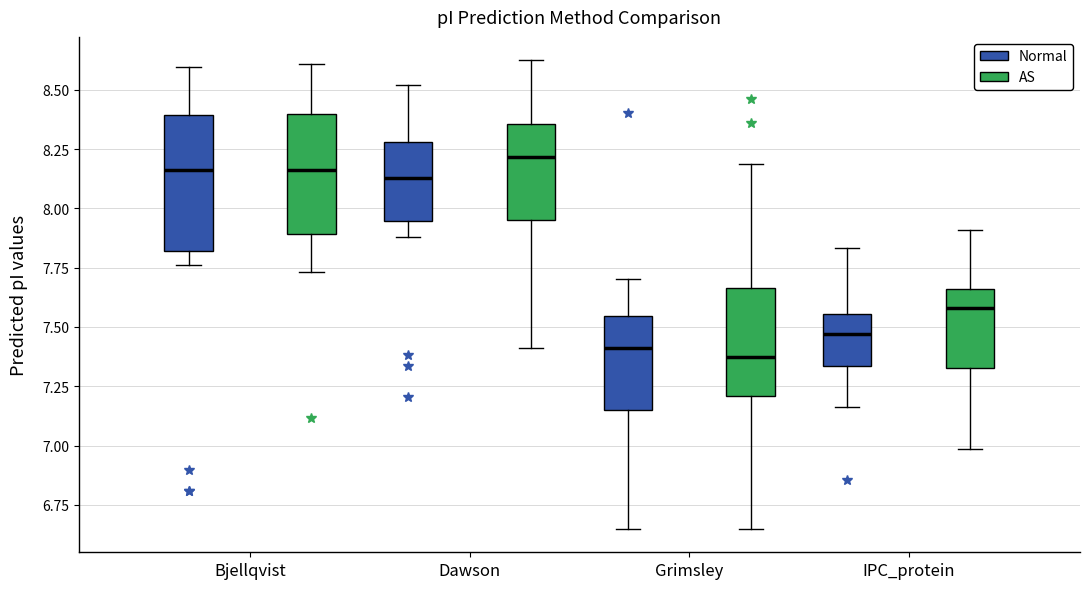

Reading left to right, transcribe this box plot: for each box, give where its median line is, the range the box spans, and where its two whiskers end, as read against the y-axis. The values are not printed on the chart, so give them approximately, as read against the axis.

Bjellqvist (Normal): median 8.15, box 7.80 to 8.40, whiskers 7.75 to 8.60
Bjellqvist (AS): median 8.15, box 7.90 to 8.40, whiskers 7.75 to 8.60
Dawson (Normal): median 8.15, box 7.95 to 8.30, whiskers 7.90 to 8.50
Dawson (AS): median 8.20, box 7.95 to 8.35, whiskers 7.40 to 8.60
Grimsley (Normal): median 7.40, box 7.15 to 7.55, whiskers 6.65 to 7.70
Grimsley (AS): median 7.35, box 7.20 to 7.65, whiskers 6.65 to 8.20
IPC_protein (Normal): median 7.45, box 7.35 to 7.55, whiskers 7.15 to 7.85
IPC_protein (AS): median 7.60, box 7.35 to 7.65, whiskers 7.00 to 7.90